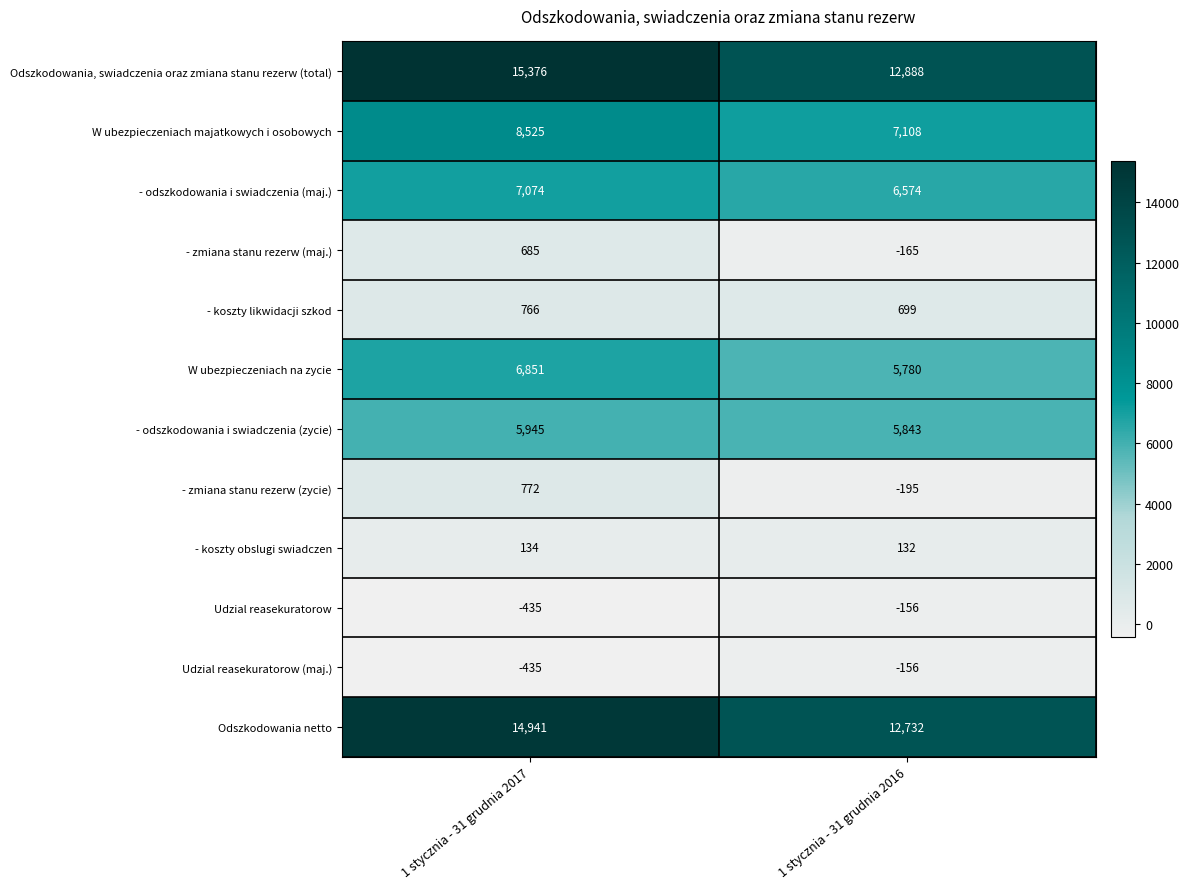

How many data points in W ubezpieczeniach majatkowych i osobowych are less than 8525?

1